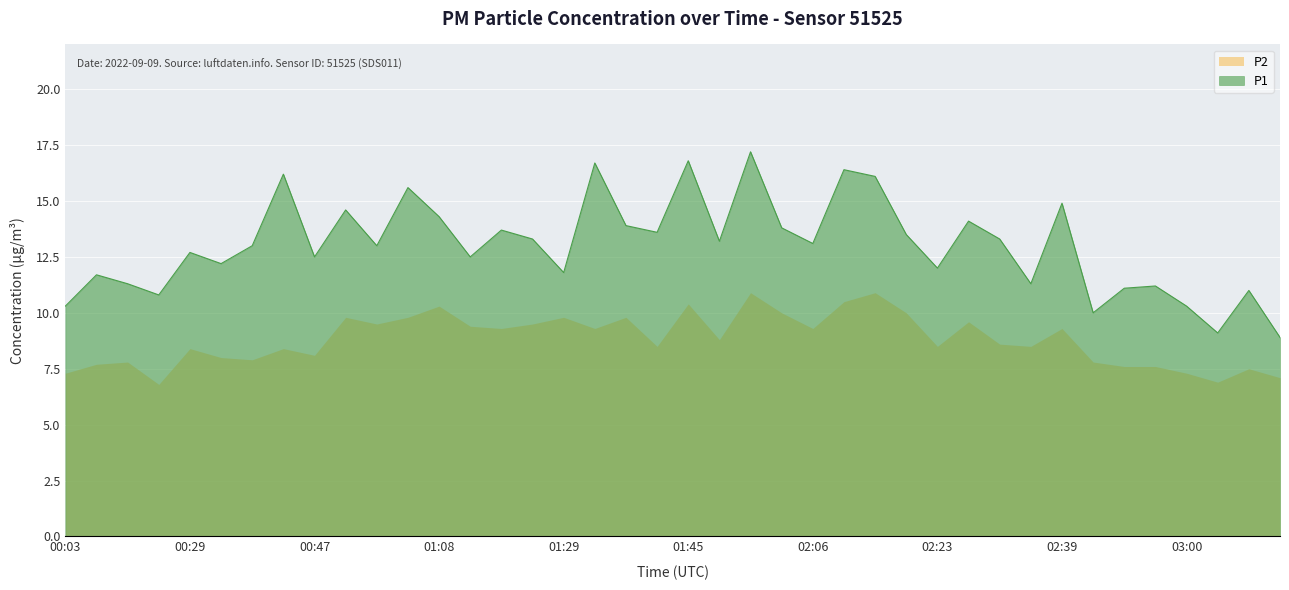

How many interior local valleys (lower than both neighbors) does the data have?

13